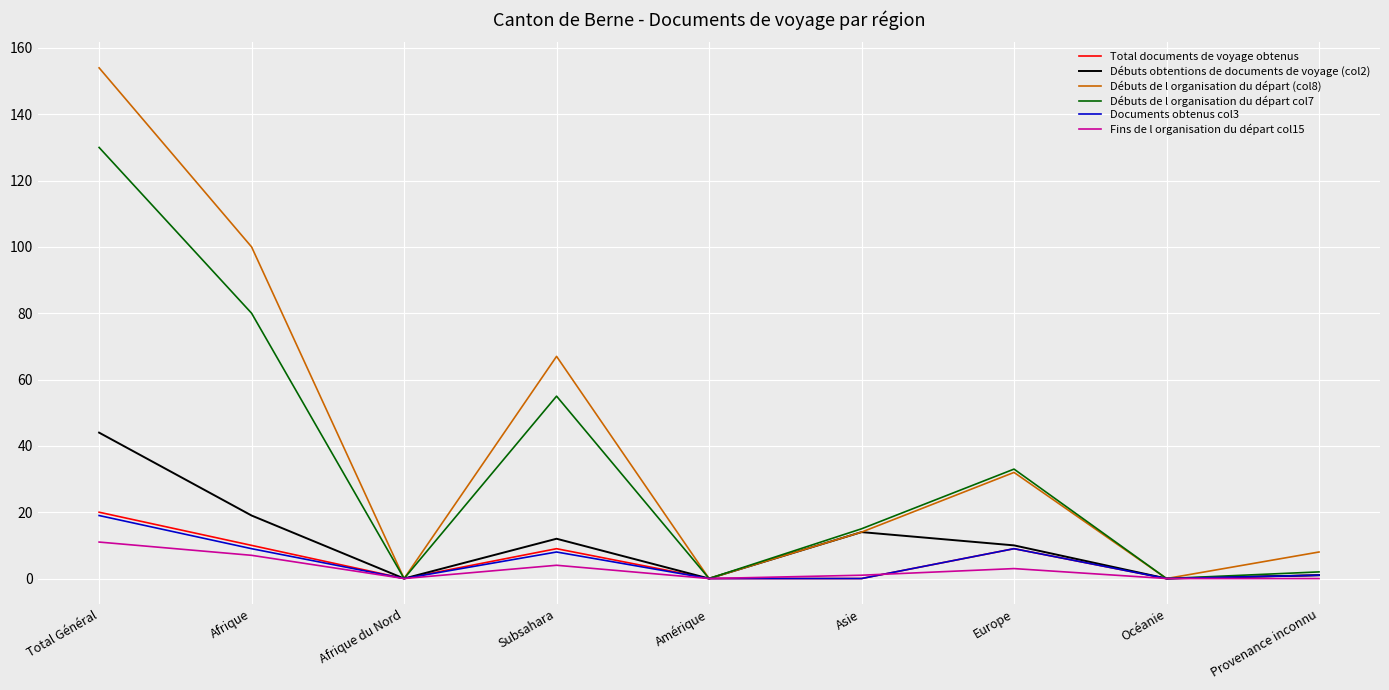

At how many categories does at least one series exceed 12?

5